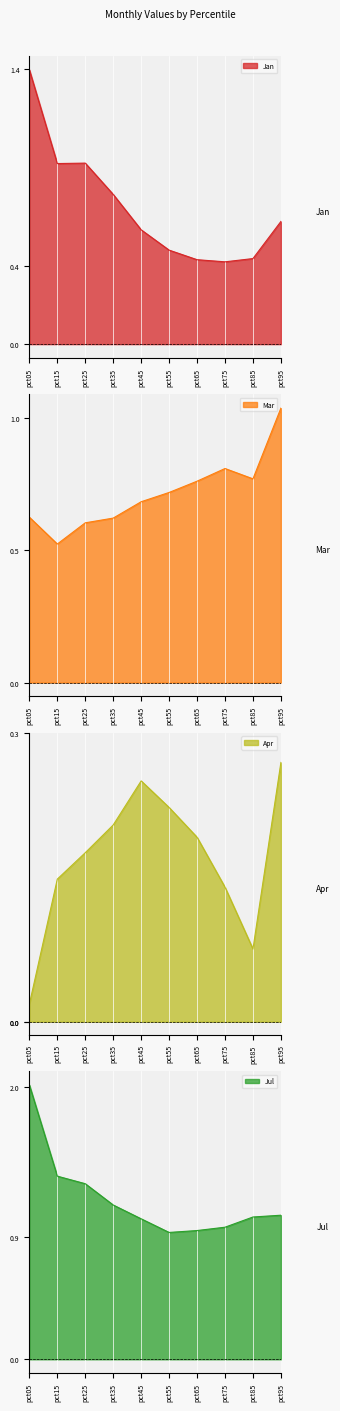

Which series has the largest total across all categories?

Jul